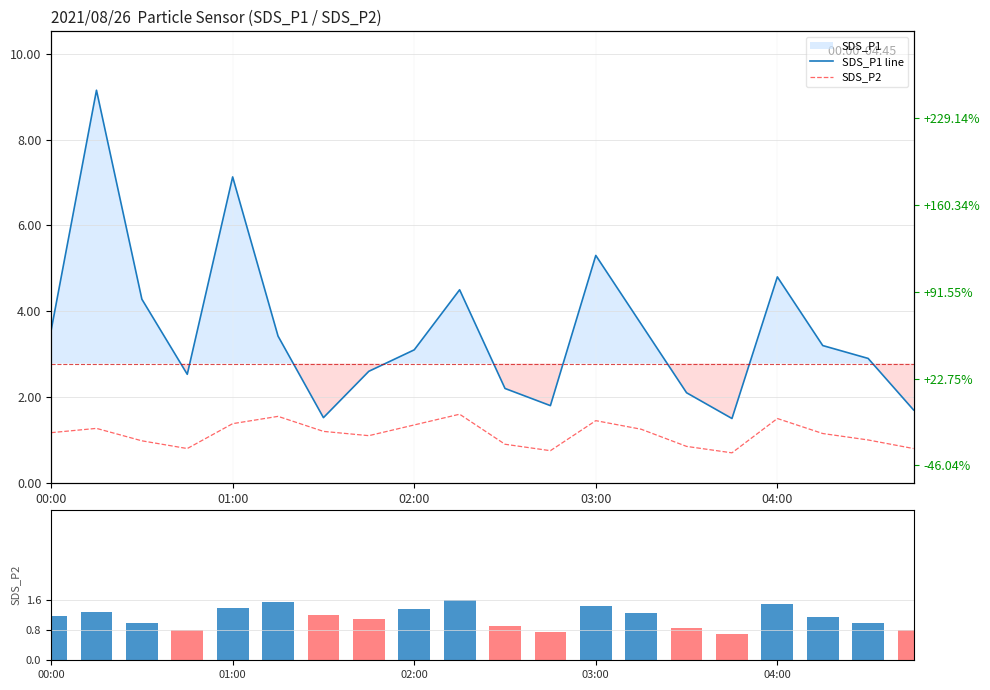

The value of SDS_P2 (volume) at 02:00 is 0.5. True or false?

False